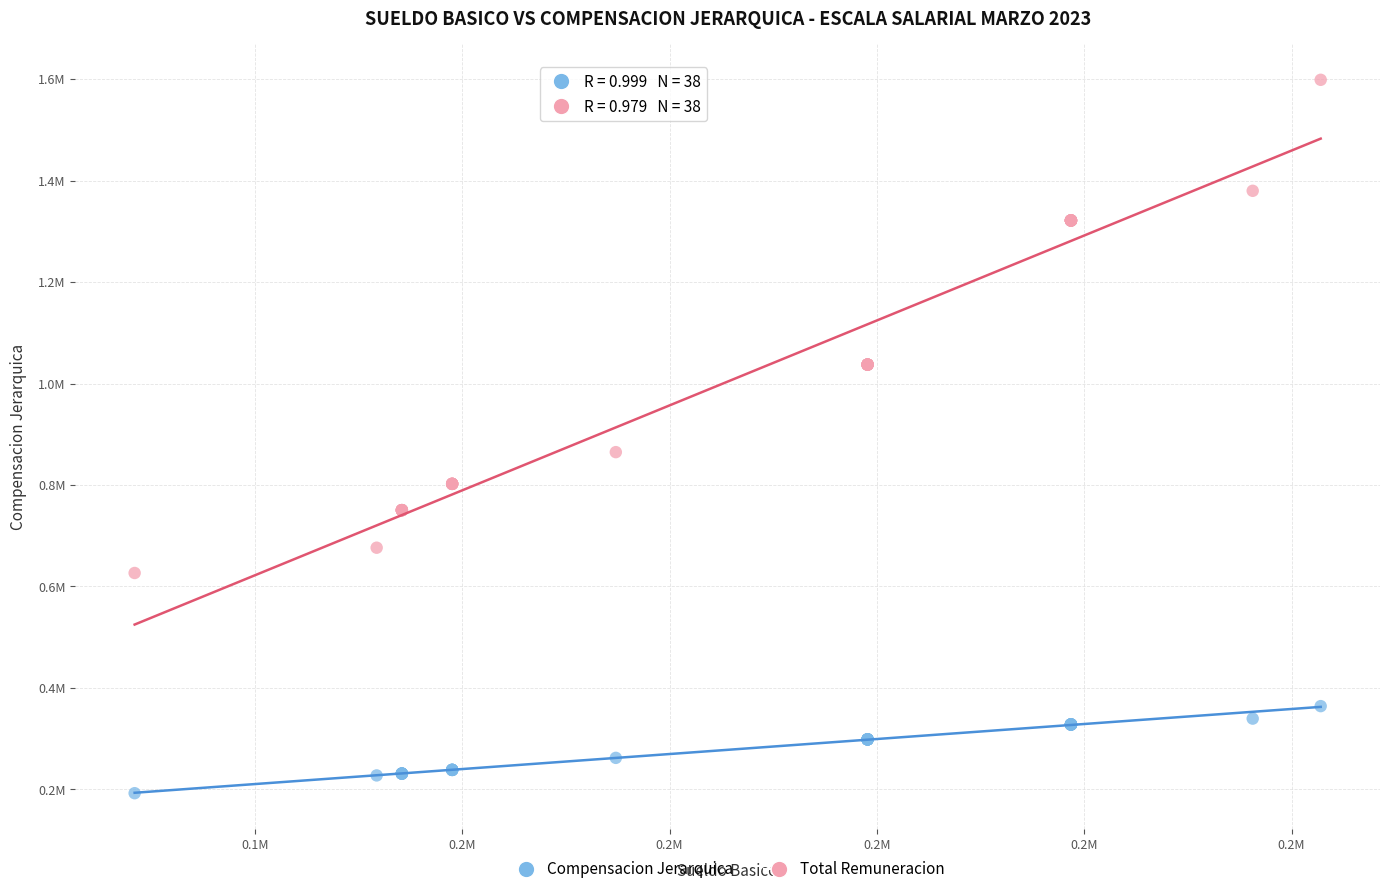

What are all the series names shown in the legend?

Compensacion Jerarquica, Total Remuneracion